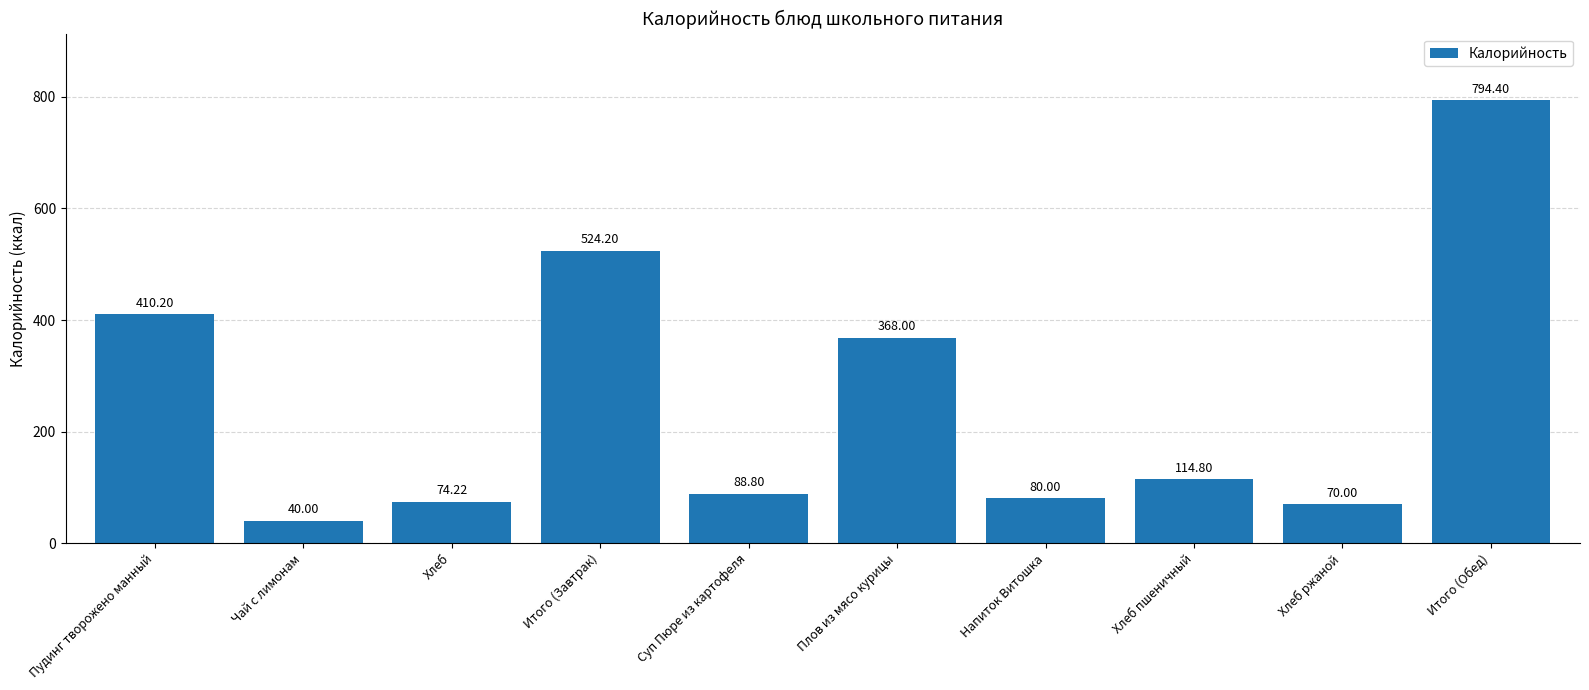

True or false: the data shows 122.1 at Суп Пюре из картофеля.

False